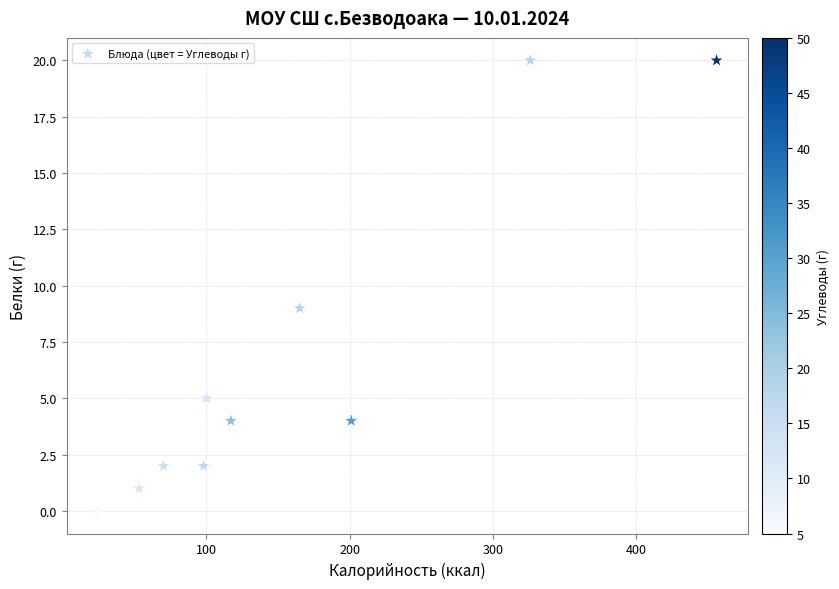

What Y value in the scatter plot is closest to 10?

9